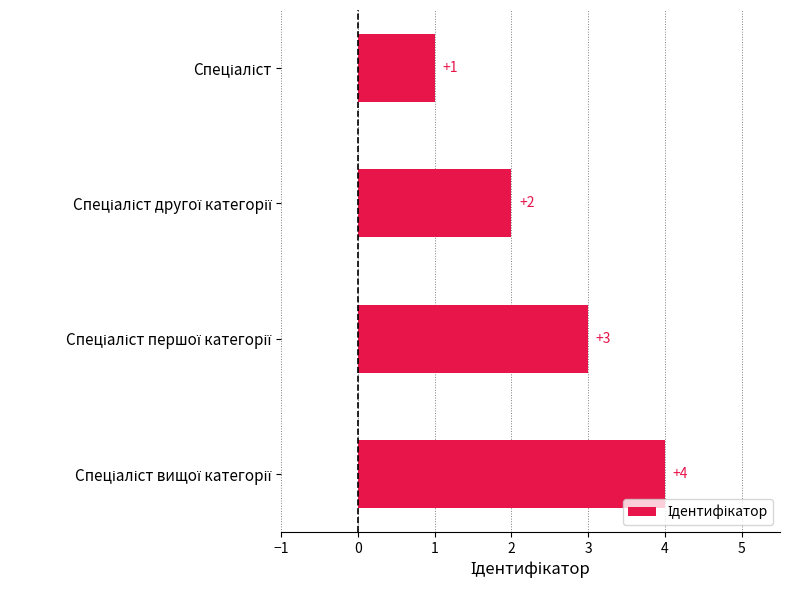

Count the values in the range 2 to 4.

3